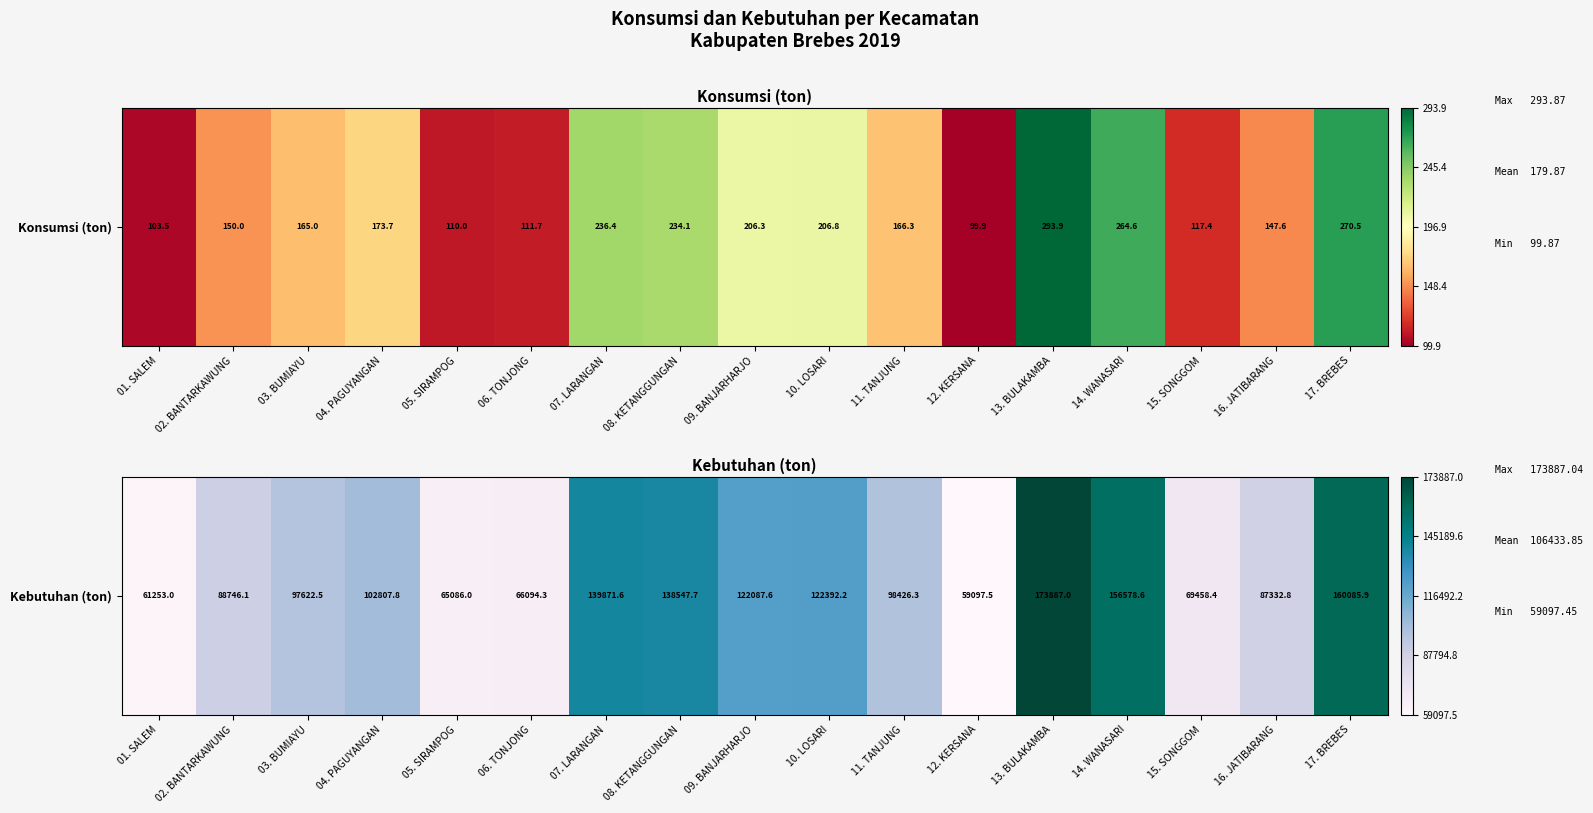

At which category does the chart reach its peak across all series?

13. BULAKAMBA